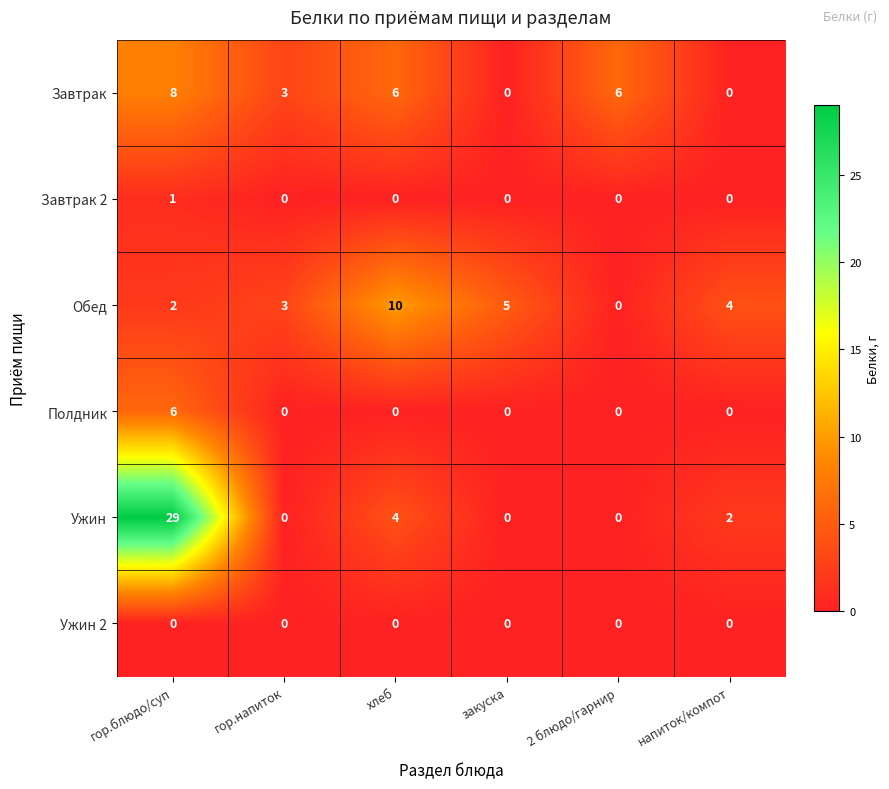

Which series changed the most between гор.блюдо/суп and закуска?

Ужин